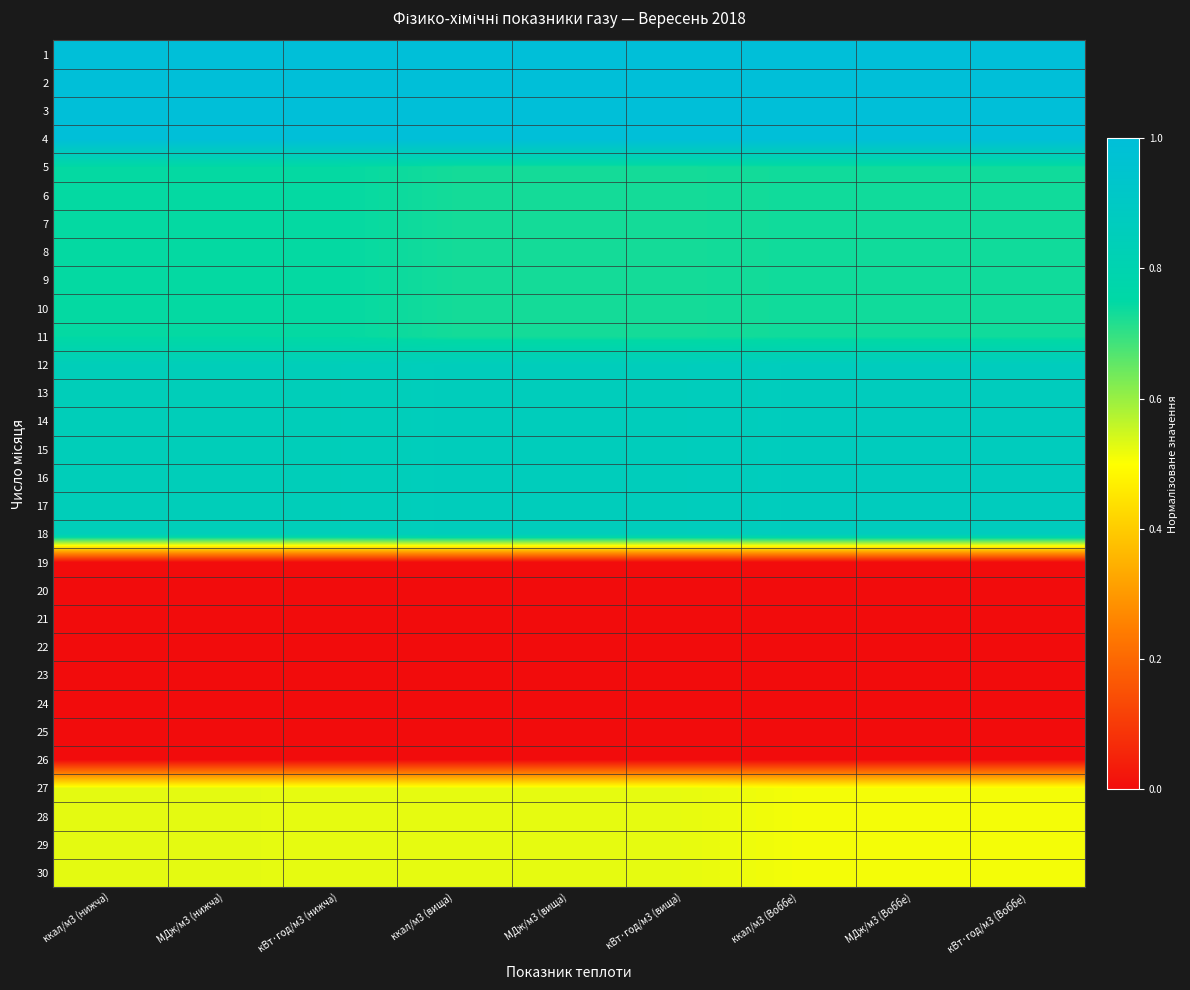

Reading left to right, transcribe all the data shown in this chart.

1: ккал/м3 (нижча)=1.0	МДж/м3 (нижча)=1.0	кВт·год/м3 (нижча)=1.0	ккал/м3 (вища)=1.0	МДж/м3 (вища)=1.0	кВт·год/м3 (вища)=1.0	ккал/м3 (Воббе)=1.0	МДж/м3 (Воббе)=1.0	кВт·год/м3 (Воббе)=1.0
2: ккал/м3 (нижча)=1.0	МДж/м3 (нижча)=1.0	кВт·год/м3 (нижча)=1.0	ккал/м3 (вища)=1.0	МДж/м3 (вища)=1.0	кВт·год/м3 (вища)=1.0	ккал/м3 (Воббе)=1.0	МДж/м3 (Воббе)=1.0	кВт·год/м3 (Воббе)=1.0
3: ккал/м3 (нижча)=1.0	МДж/м3 (нижча)=1.0	кВт·год/м3 (нижча)=1.0	ккал/м3 (вища)=1.0	МДж/м3 (вища)=1.0	кВт·год/м3 (вища)=1.0	ккал/м3 (Воббе)=1.0	МДж/м3 (Воббе)=1.0	кВт·год/м3 (Воббе)=1.0
4: ккал/м3 (нижча)=1.0	МДж/м3 (нижча)=1.0	кВт·год/м3 (нижча)=1.0	ккал/м3 (вища)=1.0	МДж/м3 (вища)=1.0	кВт·год/м3 (вища)=1.0	ккал/м3 (Воббе)=1.0	МДж/м3 (Воббе)=1.0	кВт·год/м3 (Воббе)=1.0
5: ккал/м3 (нижча)=0.7	МДж/м3 (нижча)=0.7	кВт·год/м3 (нижча)=0.7	ккал/м3 (вища)=0.7	МДж/м3 (вища)=0.7	кВт·год/м3 (вища)=0.7	ккал/м3 (Воббе)=0.7	МДж/м3 (Воббе)=0.7	кВт·год/м3 (Воббе)=0.7
6: ккал/м3 (нижча)=0.7	МДж/м3 (нижча)=0.7	кВт·год/м3 (нижча)=0.7	ккал/м3 (вища)=0.7	МДж/м3 (вища)=0.7	кВт·год/м3 (вища)=0.7	ккал/м3 (Воббе)=0.7	МДж/м3 (Воббе)=0.7	кВт·год/м3 (Воббе)=0.7
7: ккал/м3 (нижча)=0.7	МДж/м3 (нижча)=0.7	кВт·год/м3 (нижча)=0.7	ккал/м3 (вища)=0.7	МДж/м3 (вища)=0.7	кВт·год/м3 (вища)=0.7	ккал/м3 (Воббе)=0.7	МДж/м3 (Воббе)=0.7	кВт·год/м3 (Воббе)=0.7
8: ккал/м3 (нижча)=0.7	МДж/м3 (нижча)=0.7	кВт·год/м3 (нижча)=0.7	ккал/м3 (вища)=0.7	МДж/м3 (вища)=0.7	кВт·год/м3 (вища)=0.7	ккал/м3 (Воббе)=0.7	МДж/м3 (Воббе)=0.7	кВт·год/м3 (Воббе)=0.7
9: ккал/м3 (нижча)=0.7	МДж/м3 (нижча)=0.7	кВт·год/м3 (нижча)=0.7	ккал/м3 (вища)=0.7	МДж/м3 (вища)=0.7	кВт·год/м3 (вища)=0.7	ккал/м3 (Воббе)=0.7	МДж/м3 (Воббе)=0.7	кВт·год/м3 (Воббе)=0.7
10: ккал/м3 (нижча)=0.7	МДж/м3 (нижча)=0.7	кВт·год/м3 (нижча)=0.7	ккал/м3 (вища)=0.7	МДж/м3 (вища)=0.7	кВт·год/м3 (вища)=0.7	ккал/м3 (Воббе)=0.7	МДж/м3 (Воббе)=0.7	кВт·год/м3 (Воббе)=0.7
11: ккал/м3 (нижча)=0.7	МДж/м3 (нижча)=0.7	кВт·год/м3 (нижча)=0.7	ккал/м3 (вища)=0.7	МДж/м3 (вища)=0.7	кВт·год/м3 (вища)=0.7	ккал/м3 (Воббе)=0.7	МДж/м3 (Воббе)=0.7	кВт·год/м3 (Воббе)=0.7
12: ккал/м3 (нижча)=0.8	МДж/м3 (нижча)=0.8	кВт·год/м3 (нижча)=0.8	ккал/м3 (вища)=0.9	МДж/м3 (вища)=0.9	кВт·год/м3 (вища)=0.9	ккал/м3 (Воббе)=0.9	МДж/м3 (Воббе)=0.9	кВт·год/м3 (Воббе)=0.9
13: ккал/м3 (нижча)=0.8	МДж/м3 (нижча)=0.8	кВт·год/м3 (нижча)=0.8	ккал/м3 (вища)=0.9	МДж/м3 (вища)=0.9	кВт·год/м3 (вища)=0.9	ккал/м3 (Воббе)=0.9	МДж/м3 (Воббе)=0.9	кВт·год/м3 (Воббе)=0.9
14: ккал/м3 (нижча)=0.8	МДж/м3 (нижча)=0.8	кВт·год/м3 (нижча)=0.8	ккал/м3 (вища)=0.9	МДж/м3 (вища)=0.9	кВт·год/м3 (вища)=0.9	ккал/м3 (Воббе)=0.9	МДж/м3 (Воббе)=0.9	кВт·год/м3 (Воббе)=0.9
15: ккал/м3 (нижча)=0.8	МДж/м3 (нижча)=0.8	кВт·год/м3 (нижча)=0.8	ккал/м3 (вища)=0.9	МДж/м3 (вища)=0.9	кВт·год/м3 (вища)=0.9	ккал/м3 (Воббе)=0.9	МДж/м3 (Воббе)=0.9	кВт·год/м3 (Воббе)=0.9
16: ккал/м3 (нижча)=0.8	МДж/м3 (нижча)=0.8	кВт·год/м3 (нижча)=0.8	ккал/м3 (вища)=0.9	МДж/м3 (вища)=0.9	кВт·год/м3 (вища)=0.9	ккал/м3 (Воббе)=0.9	МДж/м3 (Воббе)=0.9	кВт·год/м3 (Воббе)=0.9
17: ккал/м3 (нижча)=0.8	МДж/м3 (нижча)=0.8	кВт·год/м3 (нижча)=0.8	ккал/м3 (вища)=0.9	МДж/м3 (вища)=0.9	кВт·год/м3 (вища)=0.9	ккал/м3 (Воббе)=0.9	МДж/м3 (Воббе)=0.9	кВт·год/м3 (Воббе)=0.9
18: ккал/м3 (нижча)=0.8	МДж/м3 (нижча)=0.8	кВт·год/м3 (нижча)=0.8	ккал/м3 (вища)=0.9	МДж/м3 (вища)=0.9	кВт·год/м3 (вища)=0.9	ккал/м3 (Воббе)=0.9	МДж/м3 (Воббе)=0.9	кВт·год/м3 (Воббе)=0.9
19: ккал/м3 (нижча)=0.0	МДж/м3 (нижча)=0.0	кВт·год/м3 (нижча)=0.0	ккал/м3 (вища)=0.0	МДж/м3 (вища)=0.0	кВт·год/м3 (вища)=0.0	ккал/м3 (Воббе)=0.0	МДж/м3 (Воббе)=0.0	кВт·год/м3 (Воббе)=0.0
20: ккал/м3 (нижча)=0.0	МДж/м3 (нижча)=0.0	кВт·год/м3 (нижча)=0.0	ккал/м3 (вища)=0.0	МДж/м3 (вища)=0.0	кВт·год/м3 (вища)=0.0	ккал/м3 (Воббе)=0.0	МДж/м3 (Воббе)=0.0	кВт·год/м3 (Воббе)=0.0
21: ккал/м3 (нижча)=0.0	МДж/м3 (нижча)=0.0	кВт·год/м3 (нижча)=0.0	ккал/м3 (вища)=0.0	МДж/м3 (вища)=0.0	кВт·год/м3 (вища)=0.0	ккал/м3 (Воббе)=0.0	МДж/м3 (Воббе)=0.0	кВт·год/м3 (Воббе)=0.0
22: ккал/м3 (нижча)=0.0	МДж/м3 (нижча)=0.0	кВт·год/м3 (нижча)=0.0	ккал/м3 (вища)=0.0	МДж/м3 (вища)=0.0	кВт·год/м3 (вища)=0.0	ккал/м3 (Воббе)=0.0	МДж/м3 (Воббе)=0.0	кВт·год/м3 (Воббе)=0.0
23: ккал/м3 (нижча)=0.0	МДж/м3 (нижча)=0.0	кВт·год/м3 (нижча)=0.0	ккал/м3 (вища)=0.0	МДж/м3 (вища)=0.0	кВт·год/м3 (вища)=0.0	ккал/м3 (Воббе)=0.0	МДж/м3 (Воббе)=0.0	кВт·год/м3 (Воббе)=0.0
24: ккал/м3 (нижча)=0.0	МДж/м3 (нижча)=0.0	кВт·год/м3 (нижча)=0.0	ккал/м3 (вища)=0.0	МДж/м3 (вища)=0.0	кВт·год/м3 (вища)=0.0	ккал/м3 (Воббе)=0.0	МДж/м3 (Воббе)=0.0	кВт·год/м3 (Воббе)=0.0
25: ккал/м3 (нижча)=0.0	МДж/м3 (нижча)=0.0	кВт·год/м3 (нижча)=0.0	ккал/м3 (вища)=0.0	МДж/м3 (вища)=0.0	кВт·год/м3 (вища)=0.0	ккал/м3 (Воббе)=0.0	МДж/м3 (Воббе)=0.0	кВт·год/м3 (Воббе)=0.0
26: ккал/м3 (нижча)=0.0	МДж/м3 (нижча)=0.0	кВт·год/м3 (нижча)=0.0	ккал/м3 (вища)=0.0	МДж/м3 (вища)=0.0	кВт·год/м3 (вища)=0.0	ккал/м3 (Воббе)=0.0	МДж/м3 (Воббе)=0.0	кВт·год/м3 (Воббе)=0.0
27: ккал/м3 (нижча)=0.5	МДж/м3 (нижча)=0.5	кВт·год/м3 (нижча)=0.5	ккал/м3 (вища)=0.5	МДж/м3 (вища)=0.5	кВт·год/м3 (вища)=0.5	ккал/м3 (Воббе)=0.5	МДж/м3 (Воббе)=0.5	кВт·год/м3 (Воббе)=0.5
28: ккал/м3 (нижча)=0.5	МДж/м3 (нижча)=0.5	кВт·год/м3 (нижча)=0.5	ккал/м3 (вища)=0.5	МДж/м3 (вища)=0.5	кВт·год/м3 (вища)=0.5	ккал/м3 (Воббе)=0.5	МДж/м3 (Воббе)=0.5	кВт·год/м3 (Воббе)=0.5
29: ккал/м3 (нижча)=0.5	МДж/м3 (нижча)=0.5	кВт·год/м3 (нижча)=0.5	ккал/м3 (вища)=0.5	МДж/м3 (вища)=0.5	кВт·год/м3 (вища)=0.5	ккал/м3 (Воббе)=0.5	МДж/м3 (Воббе)=0.5	кВт·год/м3 (Воббе)=0.5
30: ккал/м3 (нижча)=0.5	МДж/м3 (нижча)=0.5	кВт·год/м3 (нижча)=0.5	ккал/м3 (вища)=0.5	МДж/м3 (вища)=0.5	кВт·год/м3 (вища)=0.5	ккал/м3 (Воббе)=0.5	МДж/м3 (Воббе)=0.5	кВт·год/м3 (Воббе)=0.5